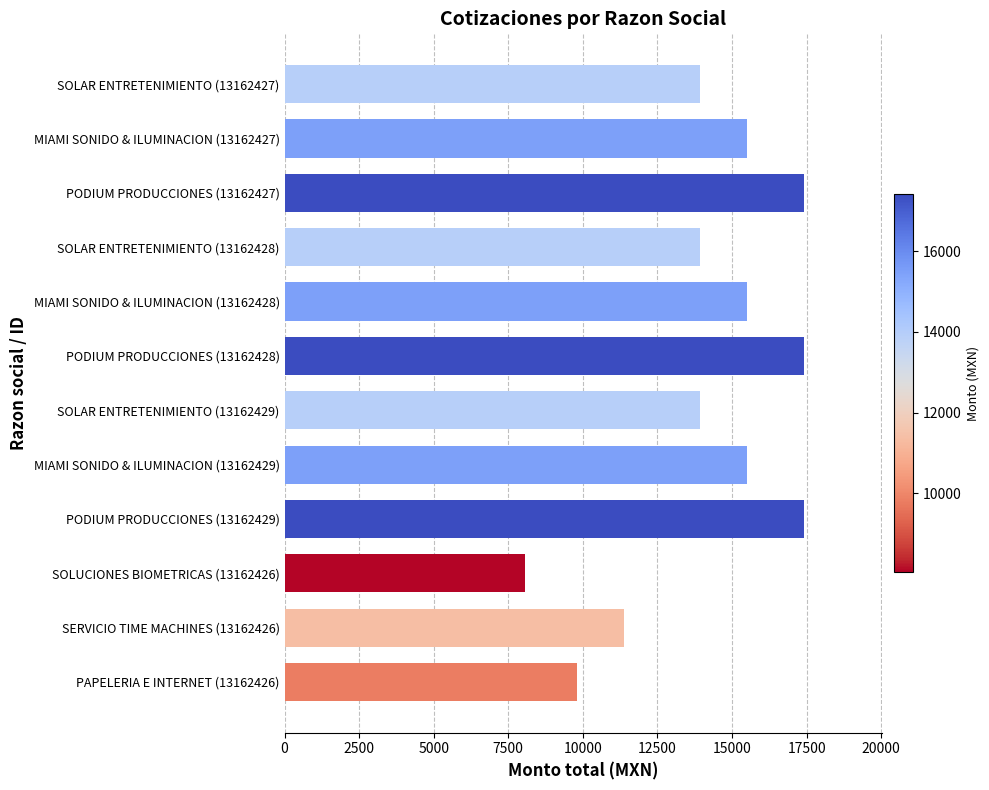

What is the difference between the maximum and minimum values?

9338